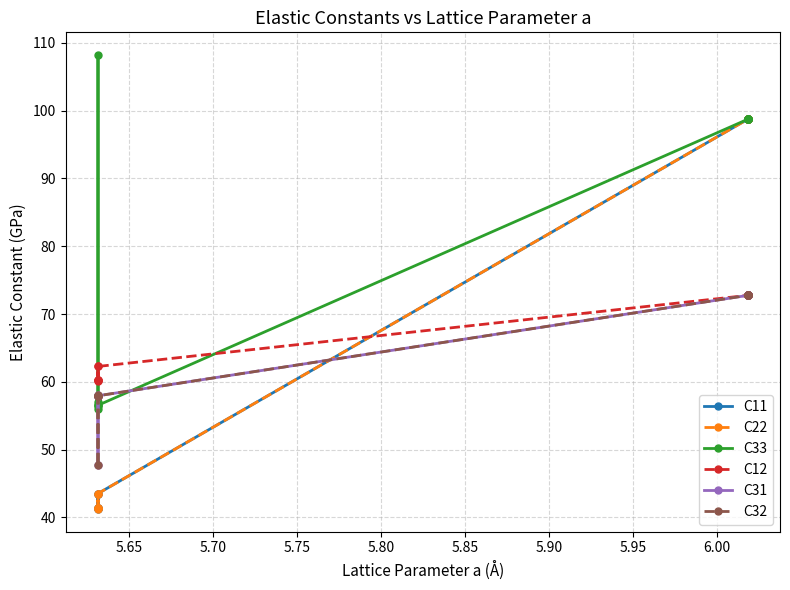

True or false: C22 has a value of 166.7 at 10.

False